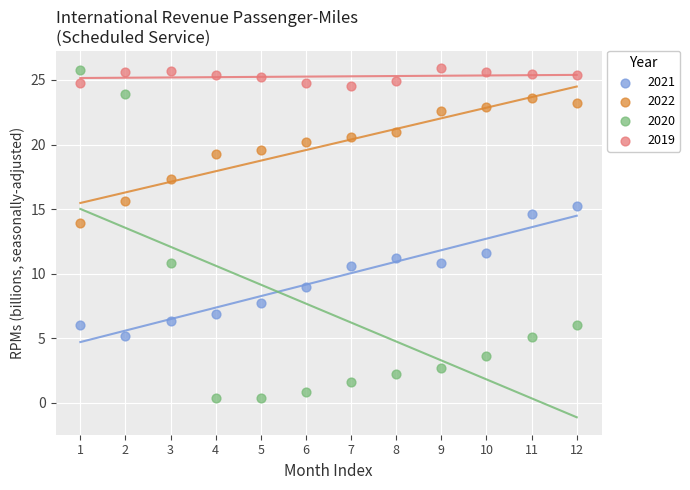

What is the X range (max minus min) for the scatter plot?

11.0